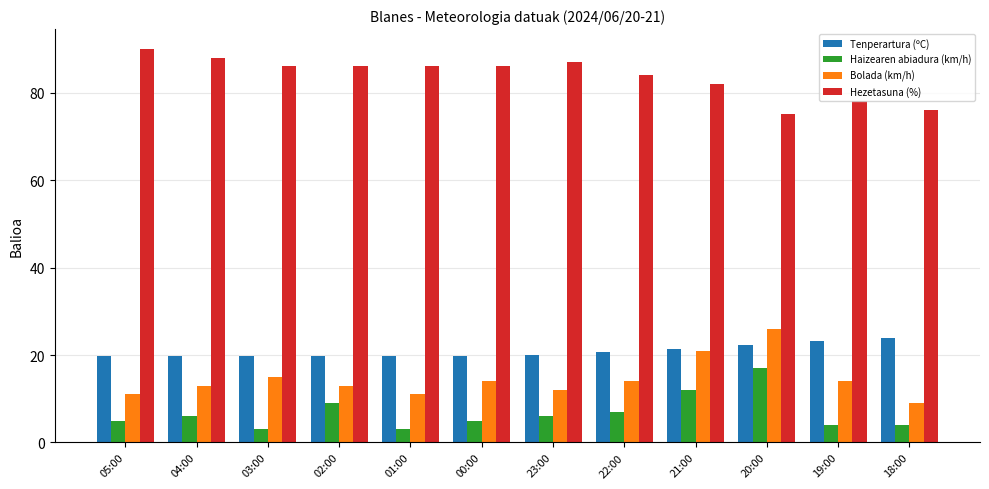

What is the value of the Bolada (km/h) bar at the 12th from the left?

9.0